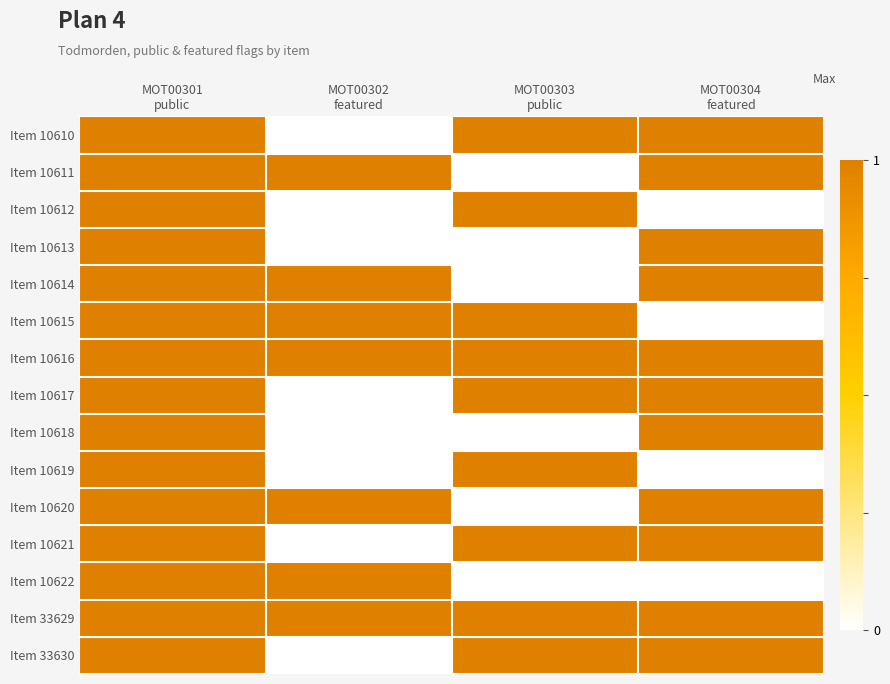

At which category is the sum across all series the highest?

MOT00301
public